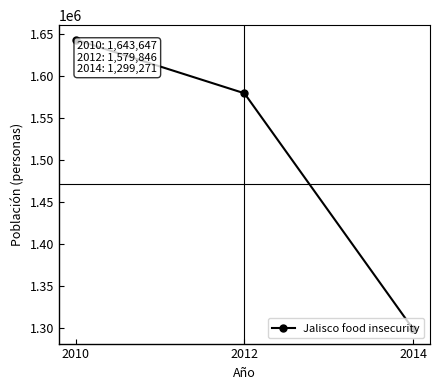

Count the number of categories in the chart.

3